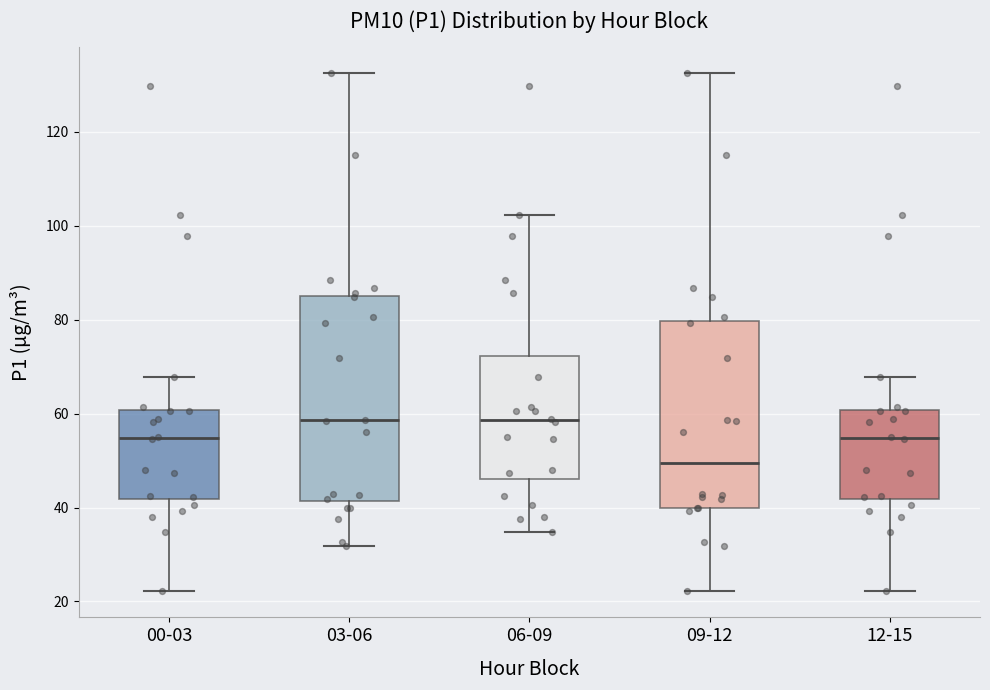

Which box is the tallest, from its lower edge to its upper edge?

03-06